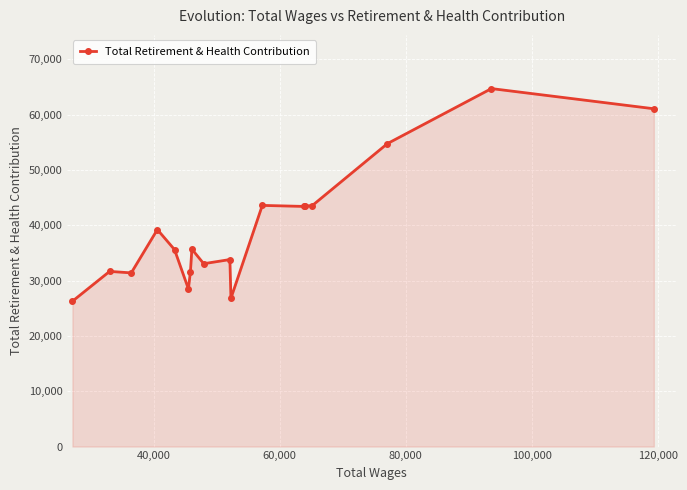

What is the smallest value displayed?

26263